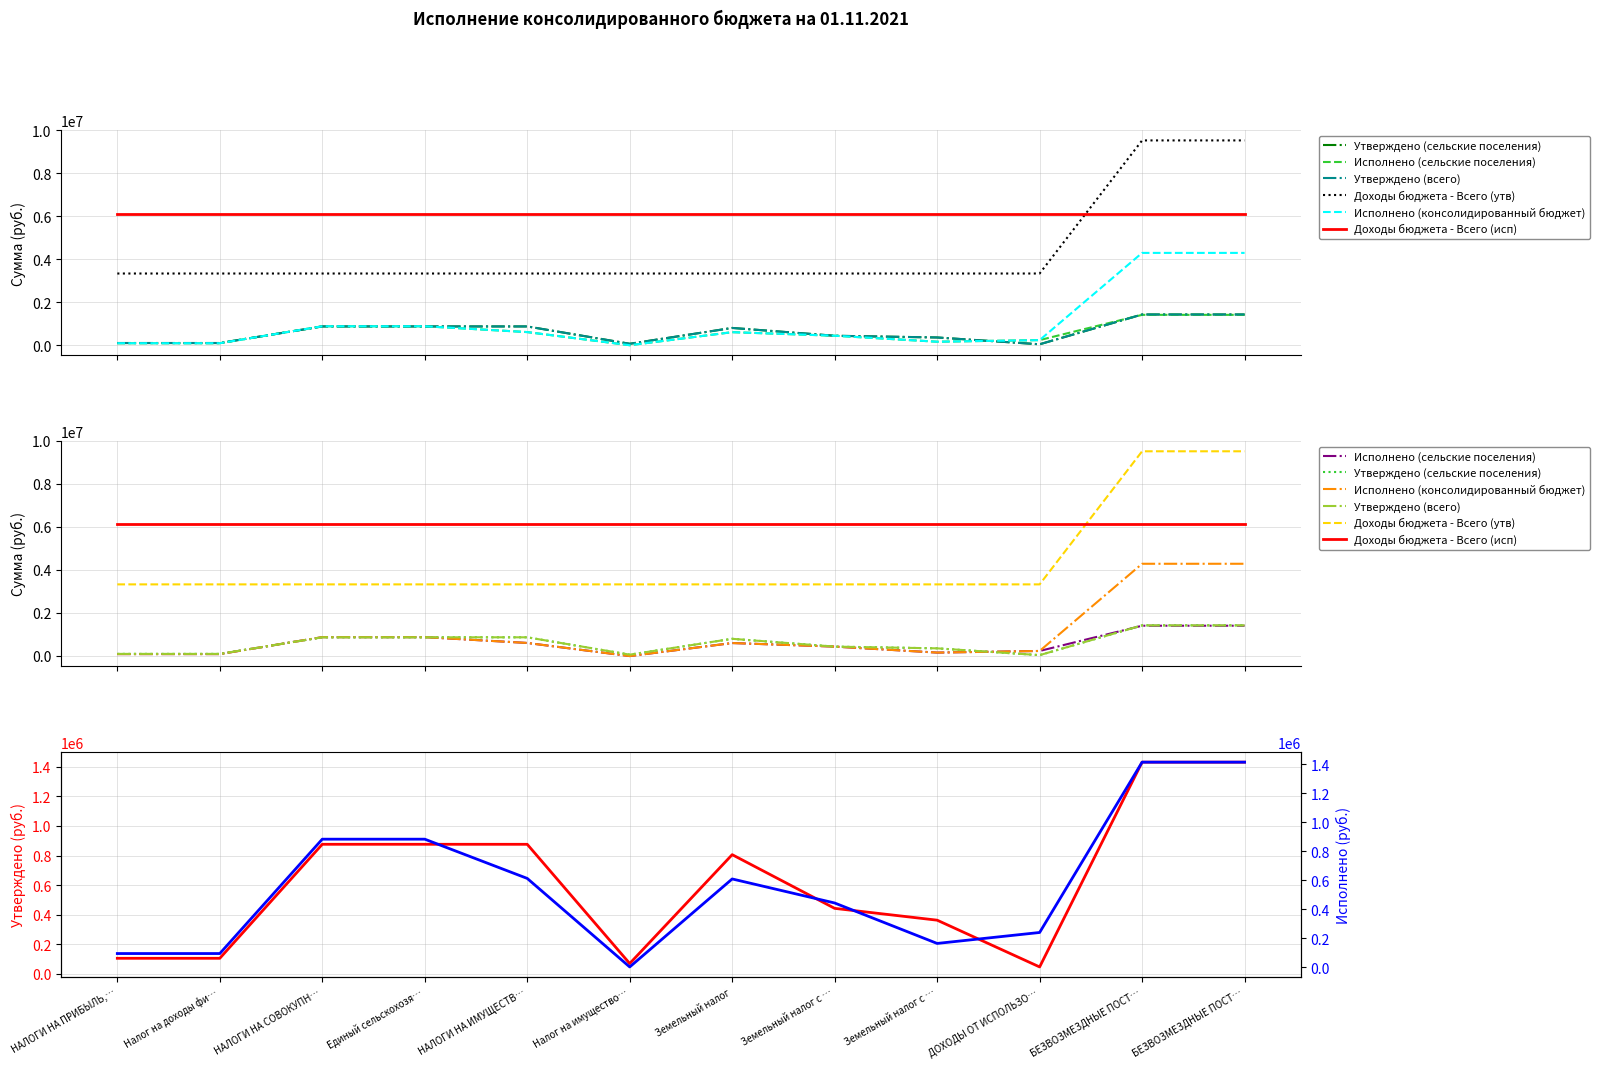

Reading left to right, transcribe all the data shown in this chart.

Утверждено (сельские поселения): НАЛОГИ НА ПРИБЫЛЬ,…=105428.0	Налог на доходы фи…=105428.0	НАЛОГИ НА СОВОКУПН…=876677.0	Единый сельскохозя…=876677.0	НАЛОГИ НА ИМУЩЕСТВ…=876534.0	Налог на имущество…=70027.0	Земельный налог=806507.0	Земельный налог с …=443228.0	Земельный налог с …=363279.0	ДОХОДЫ ОТ ИСПОЛЬЗО…=46911.0	БЕЗВОЗМЕЗДНЫЕ ПОСТ…=1432309.0	БЕЗВОЗМЕЗДНЫЕ ПОСТ…=1432309.0
Исполнено (сельские поселения): НАЛОГИ НА ПРИБЫЛЬ,…=96064.3	Налог на доходы фи…=96064.3	НАЛОГИ НА СОВОКУПН…=884285.5	Единый сельскохозя…=884285.5	НАЛОГИ НА ИМУЩЕСТВ…=613839.6	Налог на имущество…=3713.8	Земельный налог=610125.8	Земельный налог с …=444452.6	Земельный налог с …=165673.3	ДОХОДЫ ОТ ИСПОЛЬЗО…=241194.0	БЕЗВОЗМЕЗДНЫЕ ПОСТ…=1415094.2	БЕЗВОЗМЕЗДНЫЕ ПОСТ…=1415094.2
Утверждено (всего): НАЛОГИ НА ПРИБЫЛЬ,…=105428.0	Налог на доходы фи…=105428.0	НАЛОГИ НА СОВОКУПН…=876677.0	Единый сельскохозя…=876677.0	НАЛОГИ НА ИМУЩЕСТВ…=876534.0	Налог на имущество…=70027.0	Земельный налог=806507.0	Земельный налог с …=443228.0	Земельный налог с …=363279.0	ДОХОДЫ ОТ ИСПОЛЬЗО…=46911.0	БЕЗВОЗМЕЗДНЫЕ ПОСТ…=1432309.0	БЕЗВОЗМЕЗДНЫЕ ПОСТ…=1432309.0
Доходы бюджета - Всего (утв): НАЛОГИ НА ПРИБЫЛЬ,…=3337859.0	Налог на доходы фи…=3337859.0	НАЛОГИ НА СОВОКУПН…=3337859.0	Единый сельскохозя…=3337859.0	НАЛОГИ НА ИМУЩЕСТВ…=3337859.0	Налог на имущество…=3337859.0	Земельный налог=3337859.0	Земельный налог с …=3337859.0	Земельный налог с …=3337859.0	ДОХОДЫ ОТ ИСПОЛЬЗО…=3337859.0	БЕЗВОЗМЕЗДНЫЕ ПОСТ…=9527342.0	БЕЗВОЗМЕЗДНЫЕ ПОСТ…=9527342.0
Исполнено (консолидированный бюджет): НАЛОГИ НА ПРИБЫЛЬ,…=96064.3	Налог на доходы фи…=96064.3	НАЛОГИ НА СОВОКУПН…=884285.5	Единый сельскохозя…=884285.5	НАЛОГИ НА ИМУЩЕСТВ…=613839.6	Налог на имущество…=3713.8	Земельный налог=610125.8	Земельный налог с …=444452.6	Земельный налог с …=165673.3	ДОХОДЫ ОТ ИСПОЛЬЗО…=241194.0	БЕЗВОЗМЕЗДНЫЕ ПОСТ…=4296520.4	БЕЗВОЗМЕЗДНЫЕ ПОСТ…=4296520.4
Доходы бюджета - Всего (исп): НАЛОГИ НА ПРИБЫЛЬ,…=6125480.1	Налог на доходы фи…=6125480.1	НАЛОГИ НА СОВОКУПН…=6125480.1	Единый сельскохозя…=6125480.1	НАЛОГИ НА ИМУЩЕСТВ…=6125480.1	Налог на имущество…=6125480.1	Земельный налог=6125480.1	Земельный налог с …=6125480.1	Земельный налог с …=6125480.1	ДОХОДЫ ОТ ИСПОЛЬЗО…=6125480.1	БЕЗВОЗМЕЗДНЫЕ ПОСТ…=6125480.1	БЕЗВОЗМЕЗДНЫЕ ПОСТ…=6125480.1